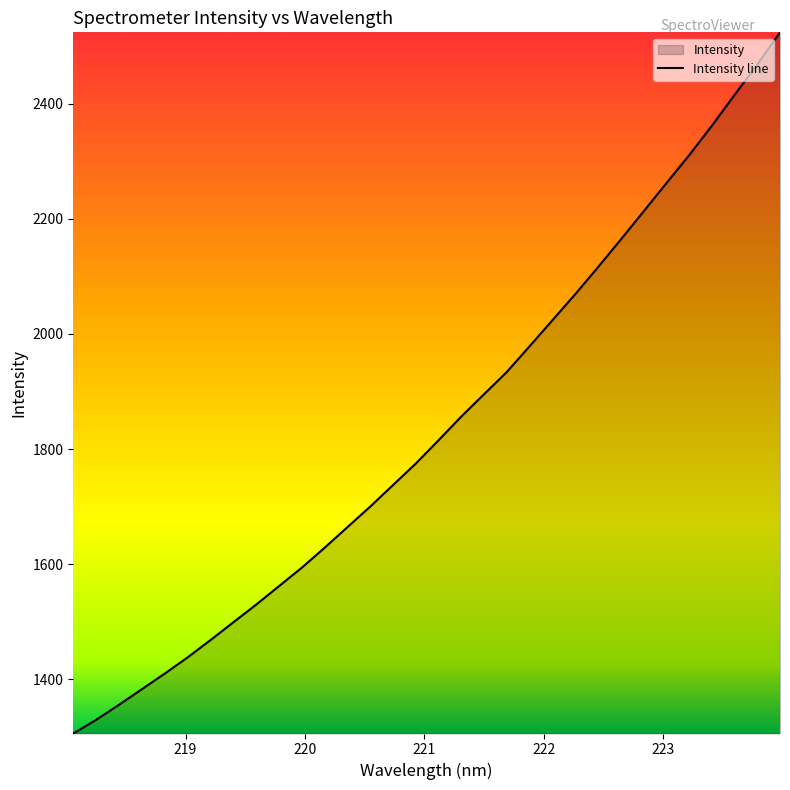

What position from the left is 223.5987?

30